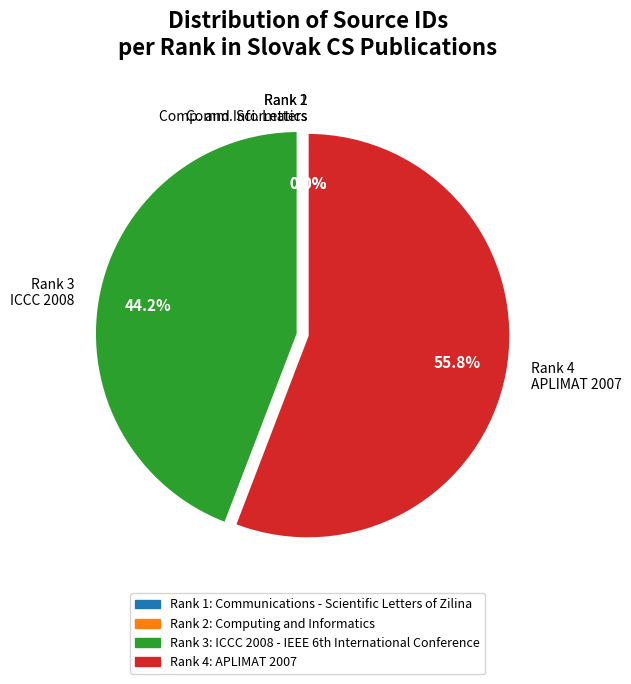

Which slice is the largest?

Rank 4 APLIMAT 2007